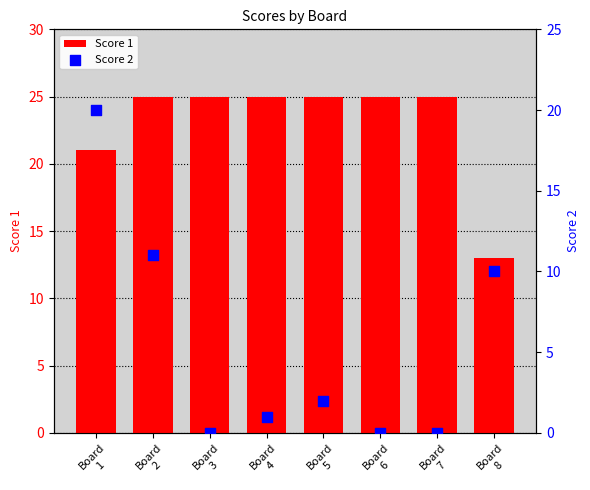

Which series contains the highest Y value?

Score 1